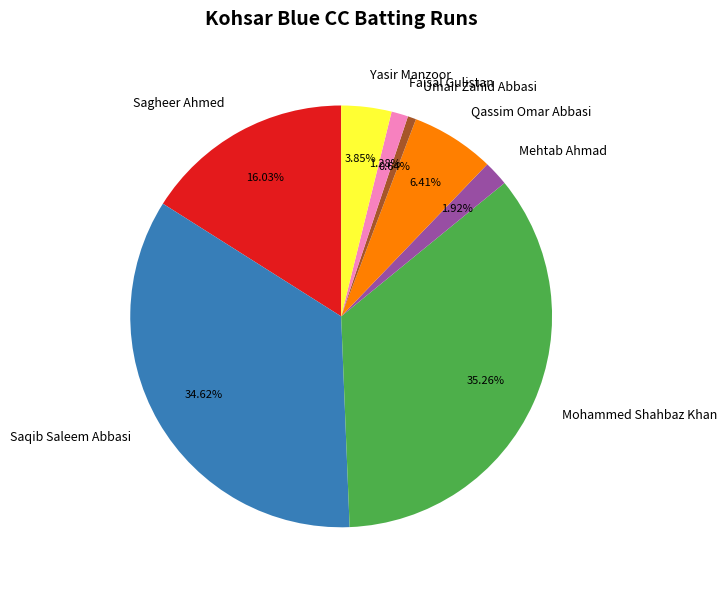

Approximately how many times larger is the value at Mehtab Ahmad compared to Yasir Manzoor?

0.5